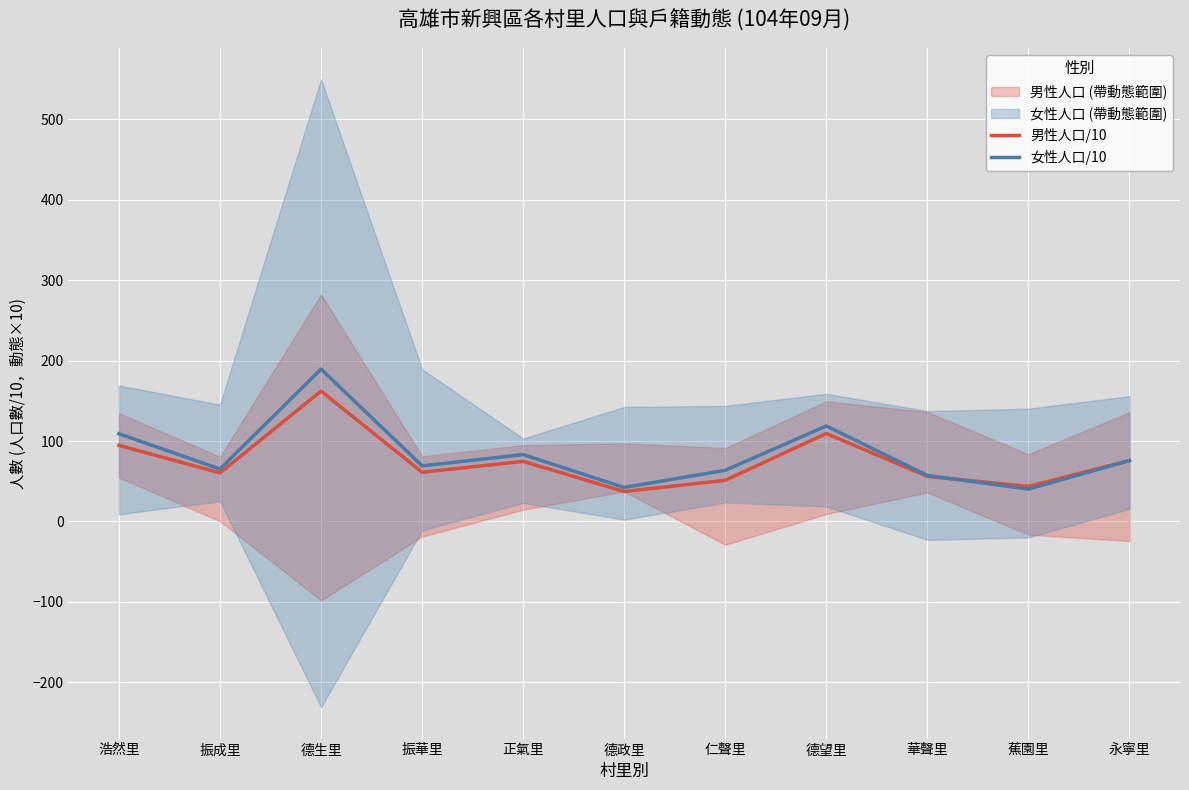

List the labels in order of 女性人口/10 value, largest first.

德生里, 德望里, 浩然里, 正氣里, 永寧里, 振華里, 振成里, 仁聲里, 華聲里, 德政里, 蕉園里